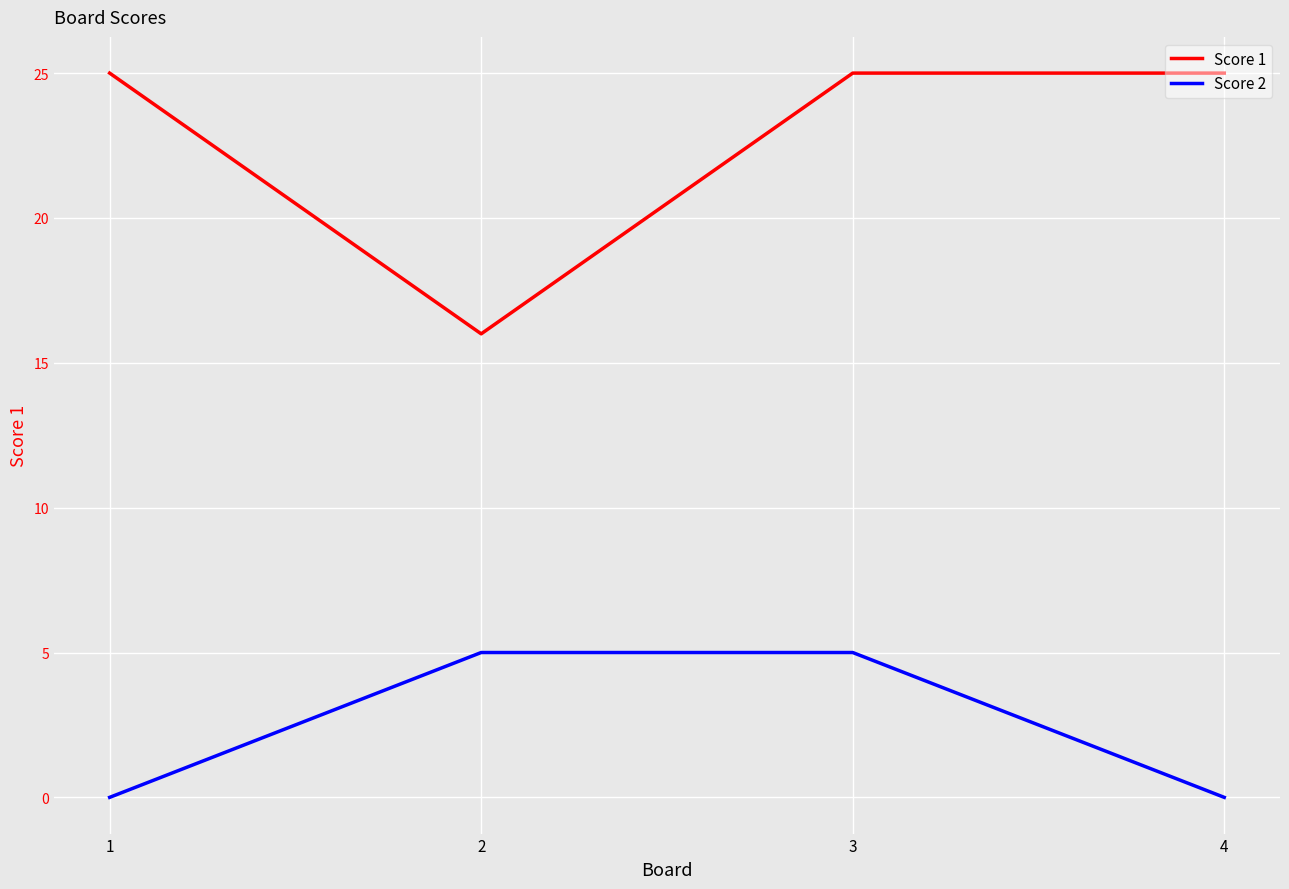

Which series has the largest total across all categories?

Score 1